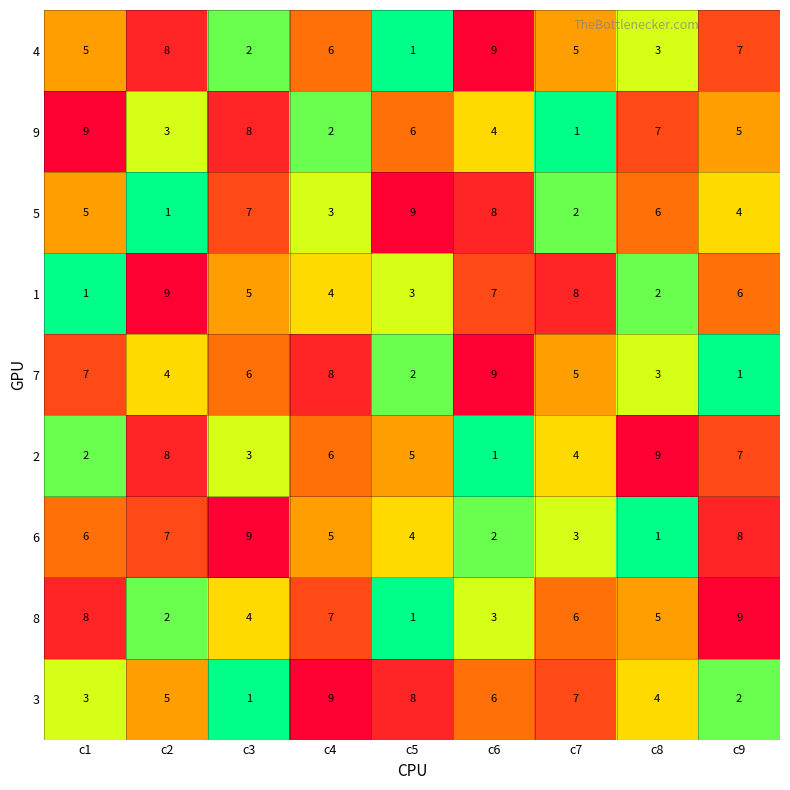

What value does the 6 series have at c4?

5